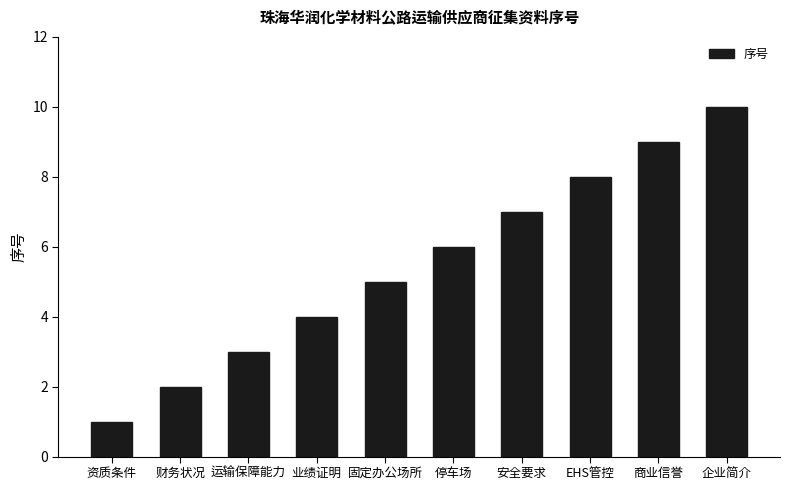

What is the approximate value at 固定办公场所?

5